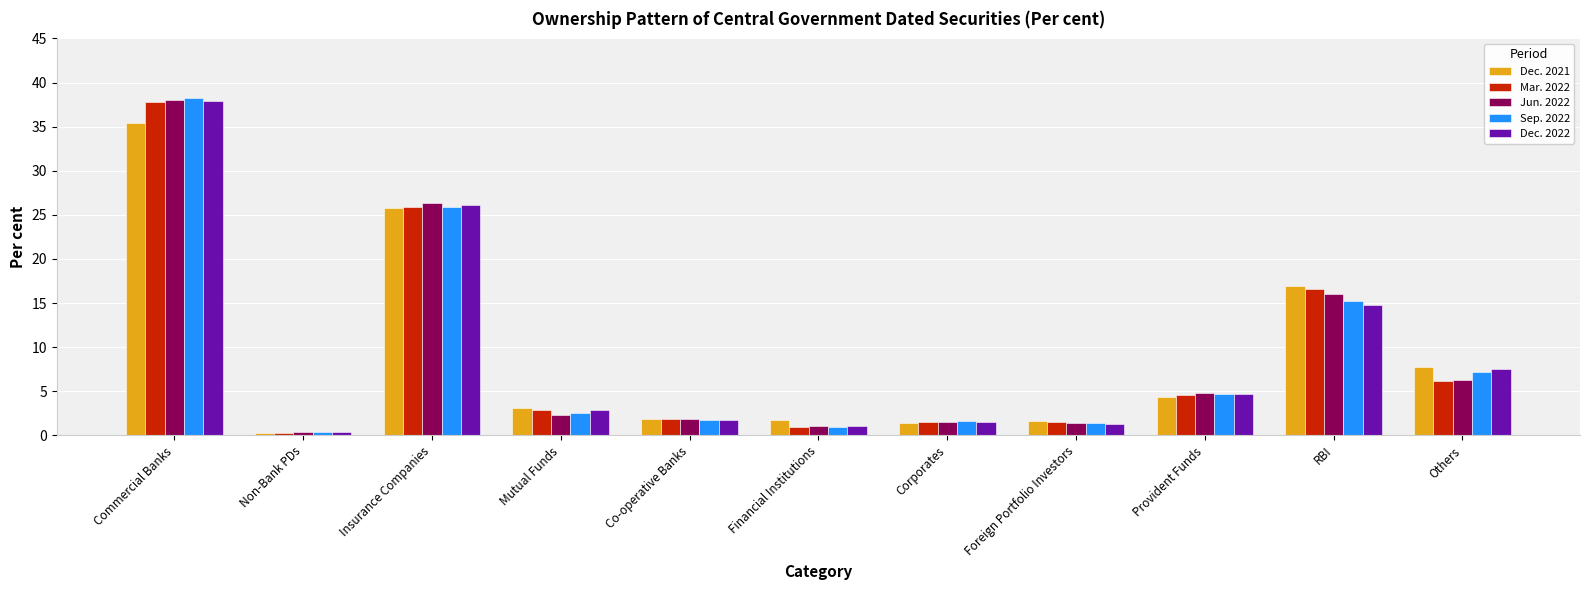

Between Corporates and Others, which series saw the biggest shift?

Dec. 2021